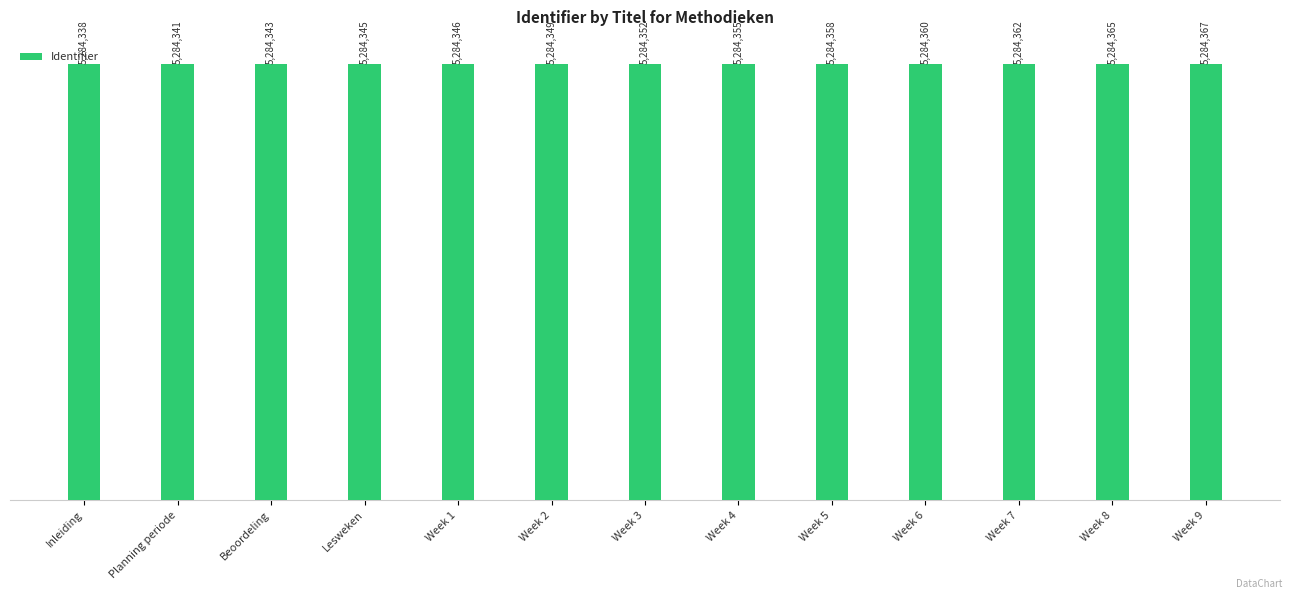

Does the chart contain any negative values?

No